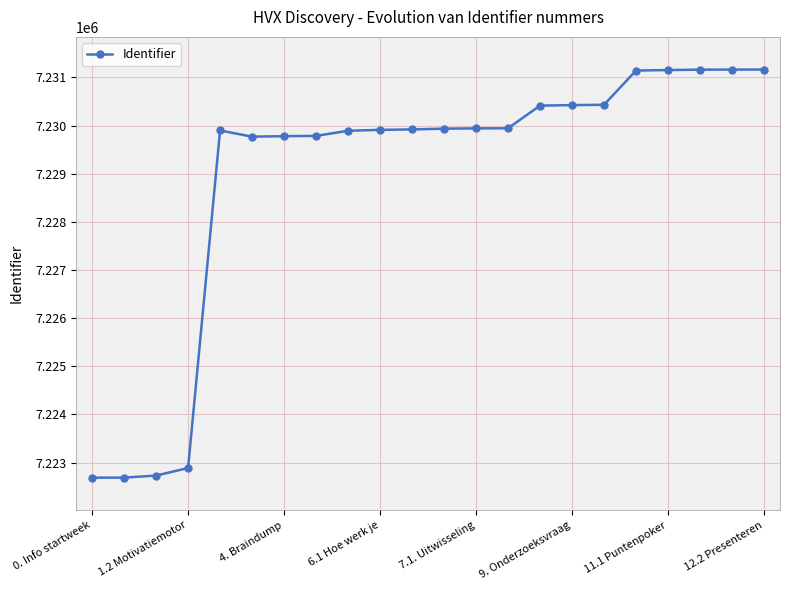

What is the difference between the maximum and minimum values?

8477